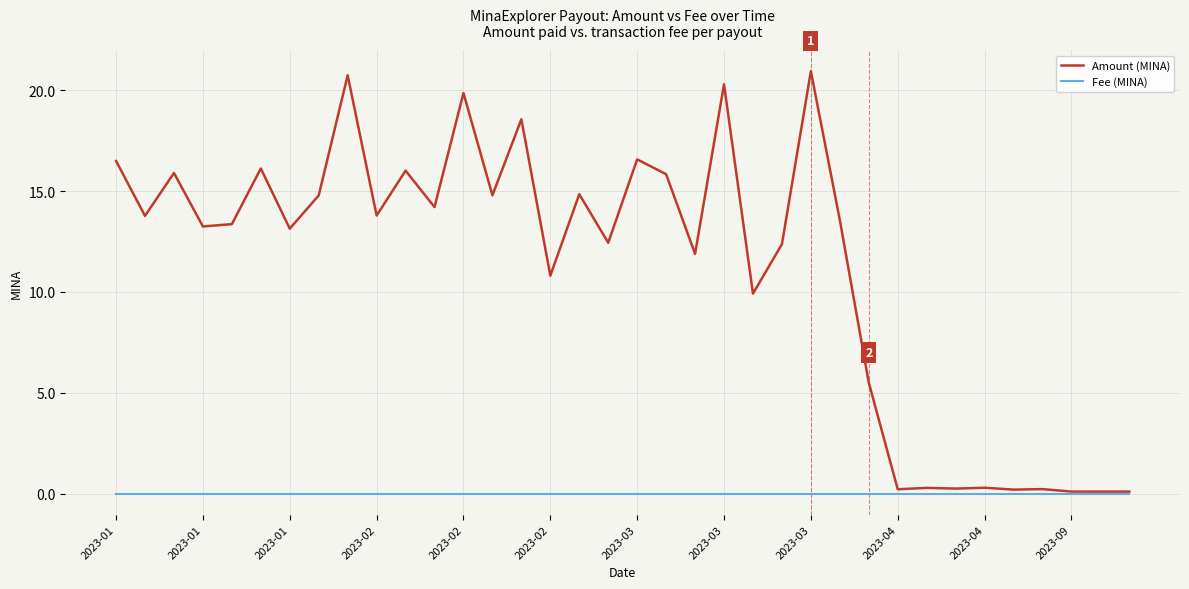

Which series has the widest spread of values?

Amount (MINA)